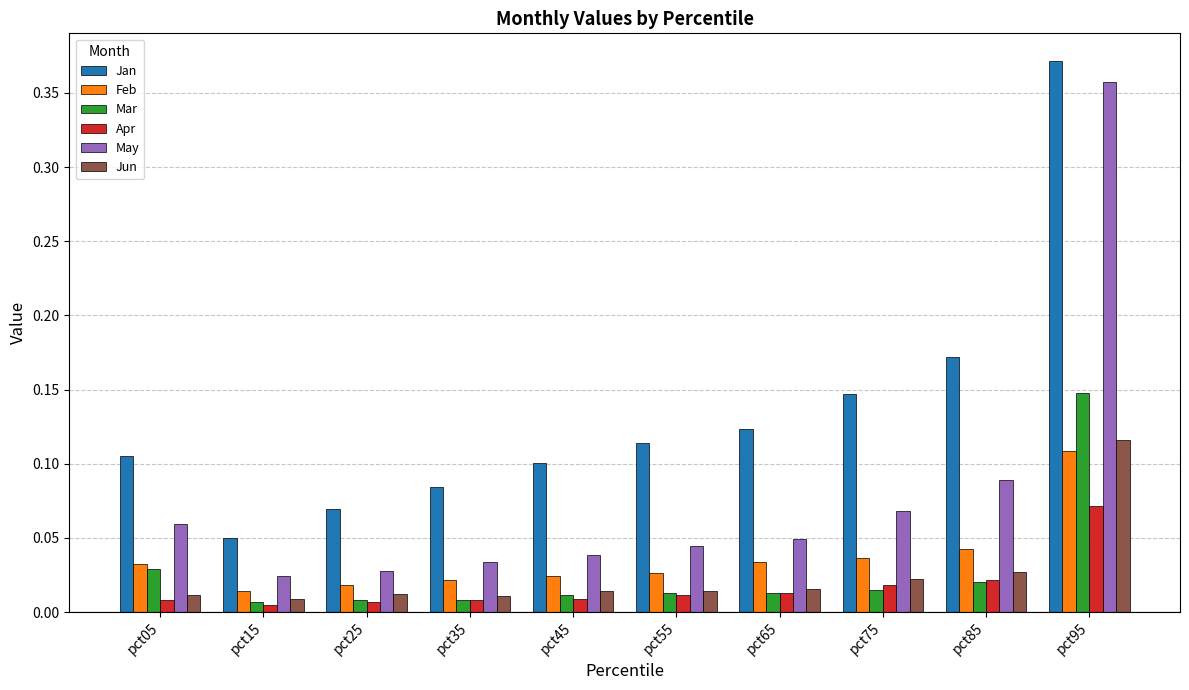

Where is Jan nearest to the value 0?

pct15